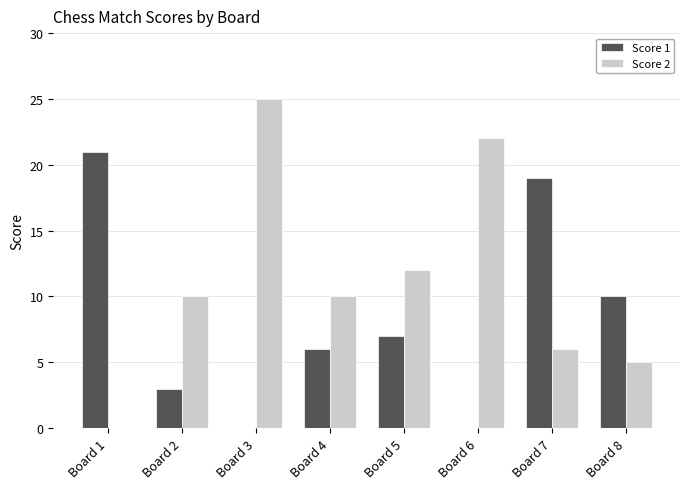

Does the chart contain stacked bars?

No